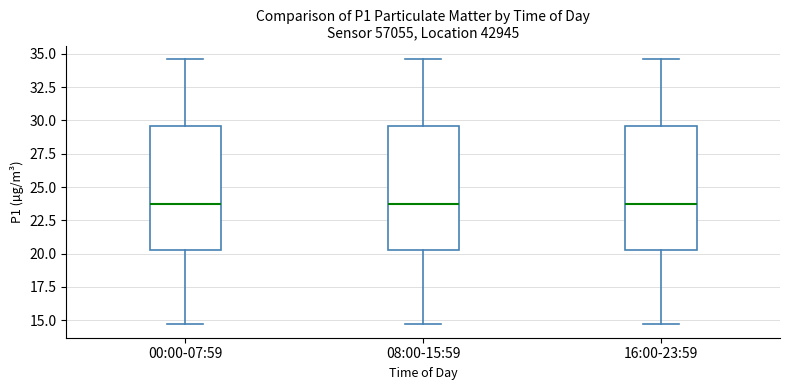

Reading left to right, transcribe this box plot: for each box, give where its median line is, the range the box spans, and where its two whiskers end, as read against the y-axis. The values are not printed on the chart, so give them approximately, as read against the axis.

00:00-07:59: median 23.5, box 20.0 to 29.5, whiskers 14.5 to 34.5
08:00-15:59: median 23.5, box 20.0 to 29.5, whiskers 14.5 to 34.5
16:00-23:59: median 23.5, box 20.0 to 29.5, whiskers 14.5 to 34.5